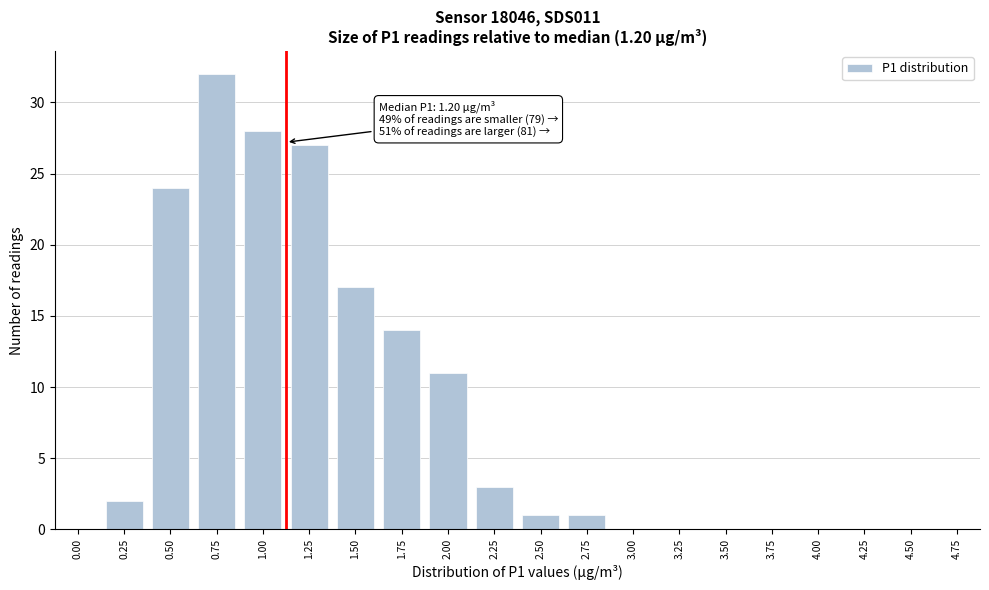

Reading right to left, extract all data points from this chart.

4.75=0	4.50=0	4.25=0	4.00=0	3.75=0	3.50=0	3.25=0	3.00=0	2.75=1	2.50=1	2.25=3	2.00=11	1.75=14	1.50=17	1.25=27	1.00=28	0.75=32	0.50=24	0.25=2	0.00=0